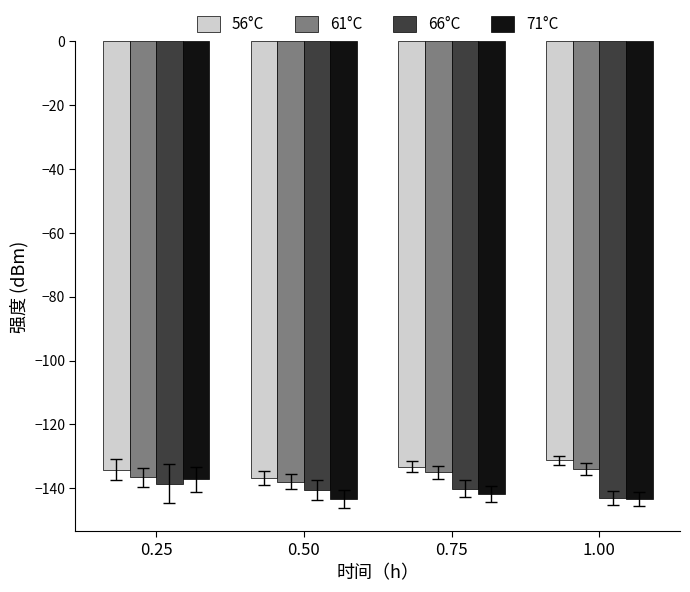

What are all the series names shown in the legend?

56°C, 61°C, 66°C, 71°C